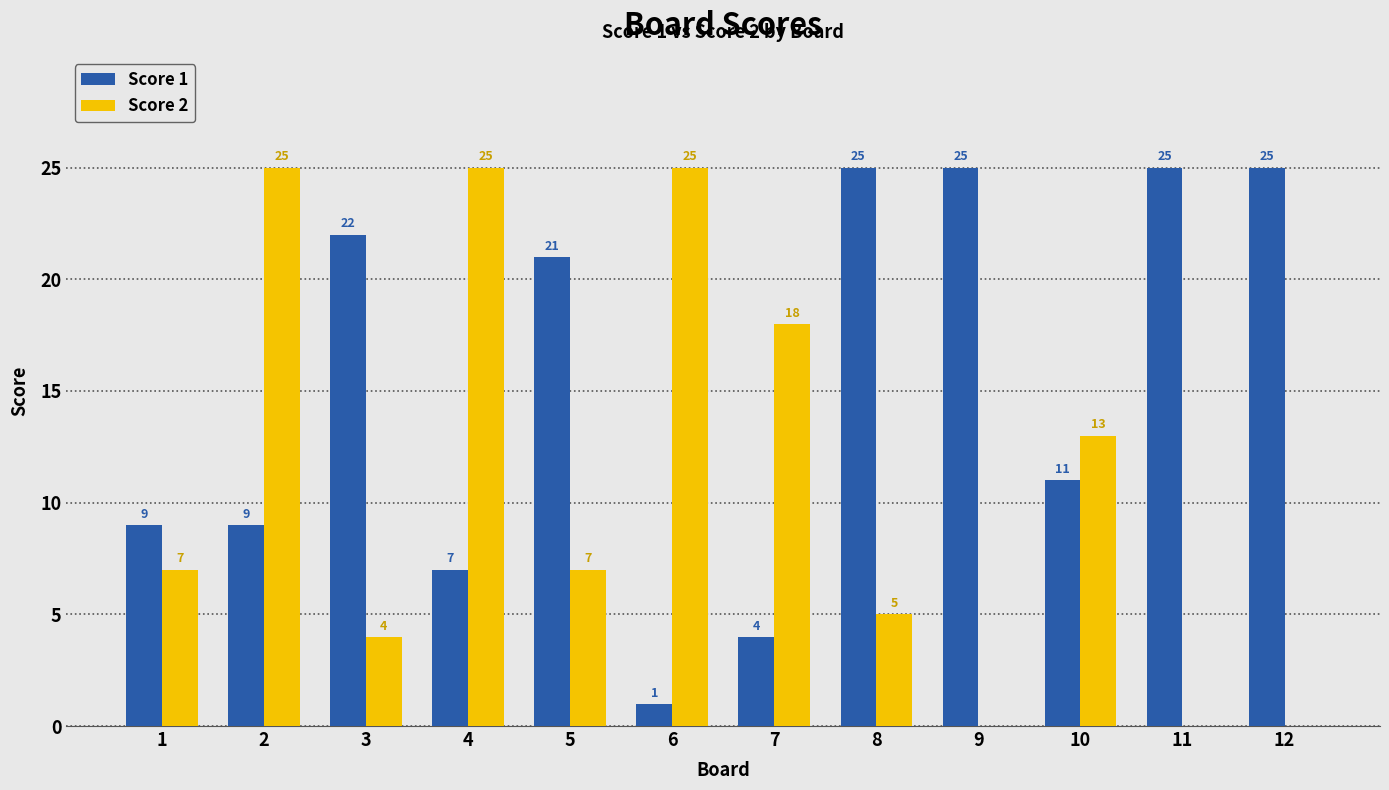

What is the total value across all series at 1?

16